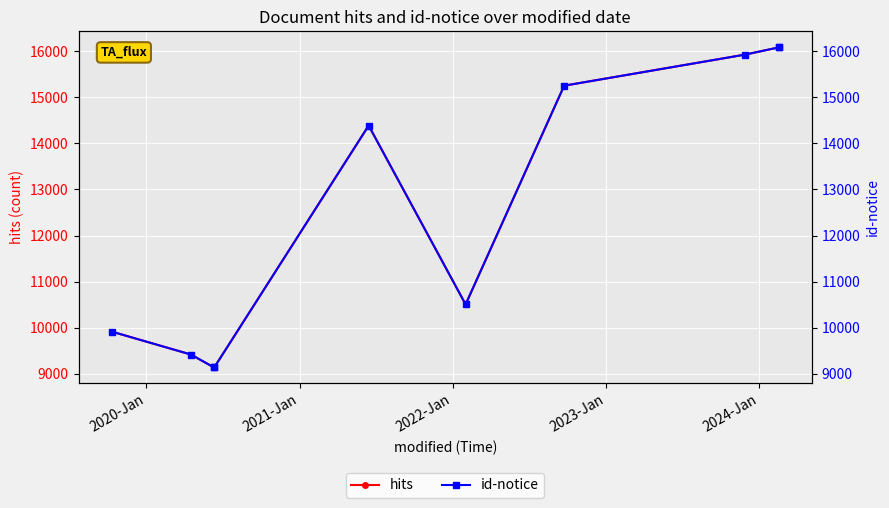

What is the sum of all id-notice values?

125859